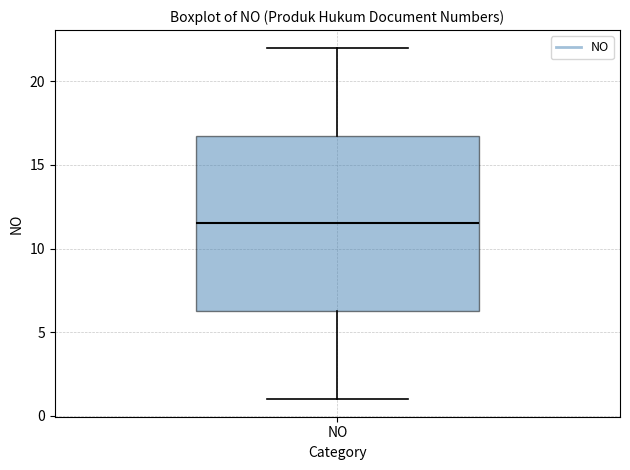

Read this box plot against the y-axis: the position of the median line, the range covered by the box, and the ends of both whiskers. The values are not printed on the chart, so give them approximately, as read against the axis.

median 11.5, box 6.5 to 17.0, whiskers 1.0 to 22.0